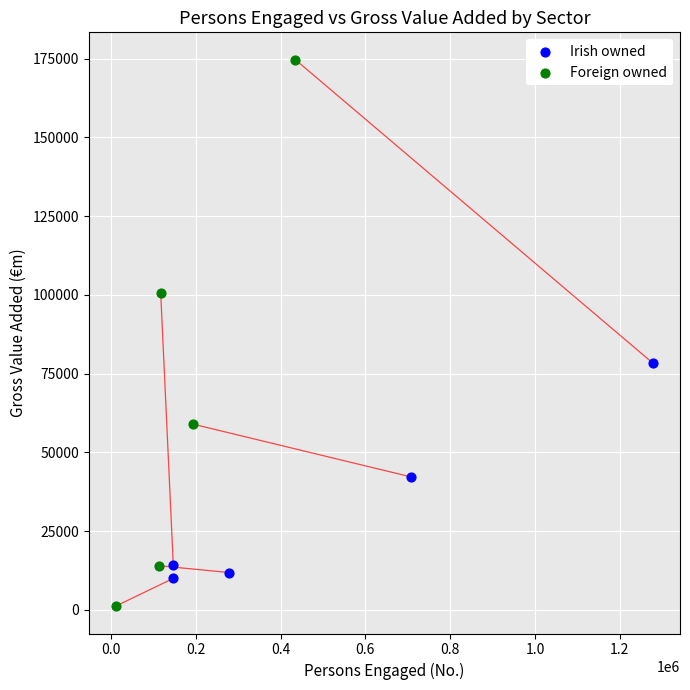

Which series has the largest Y range (max minus min)?

Foreign owned